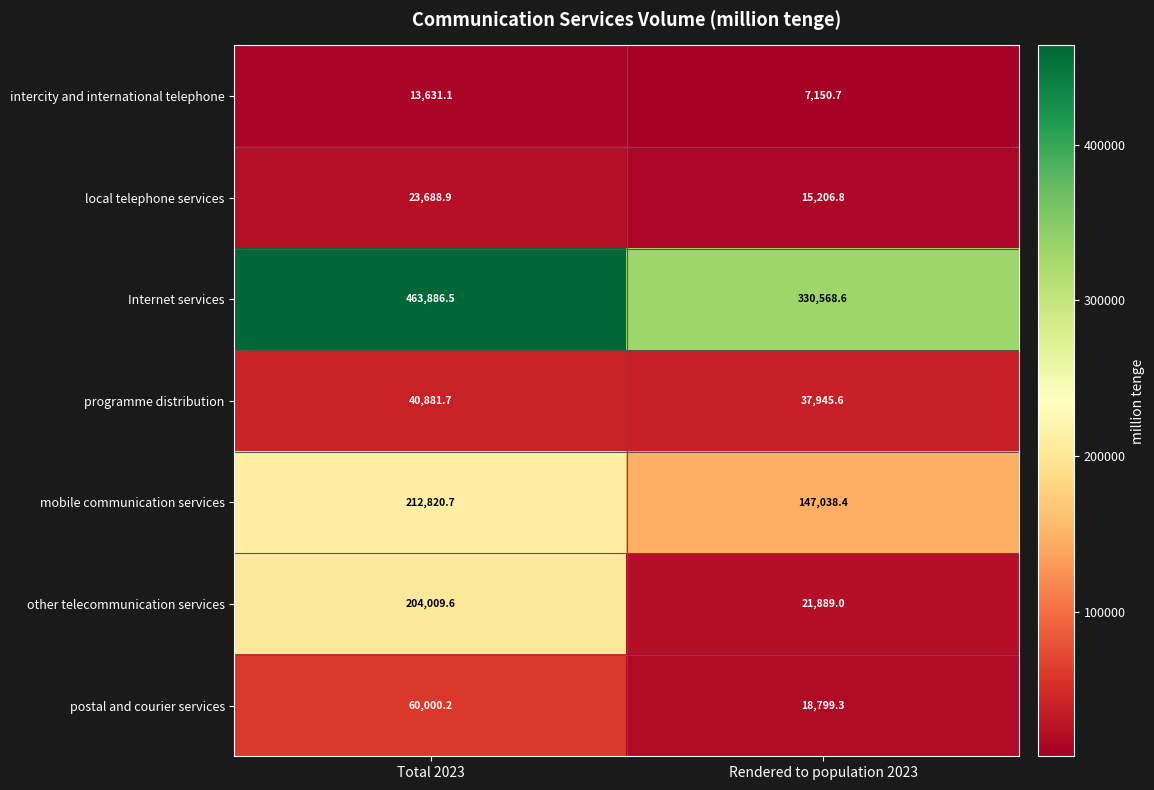

At which label does postal and courier services first exceed 60000?

Total 2023